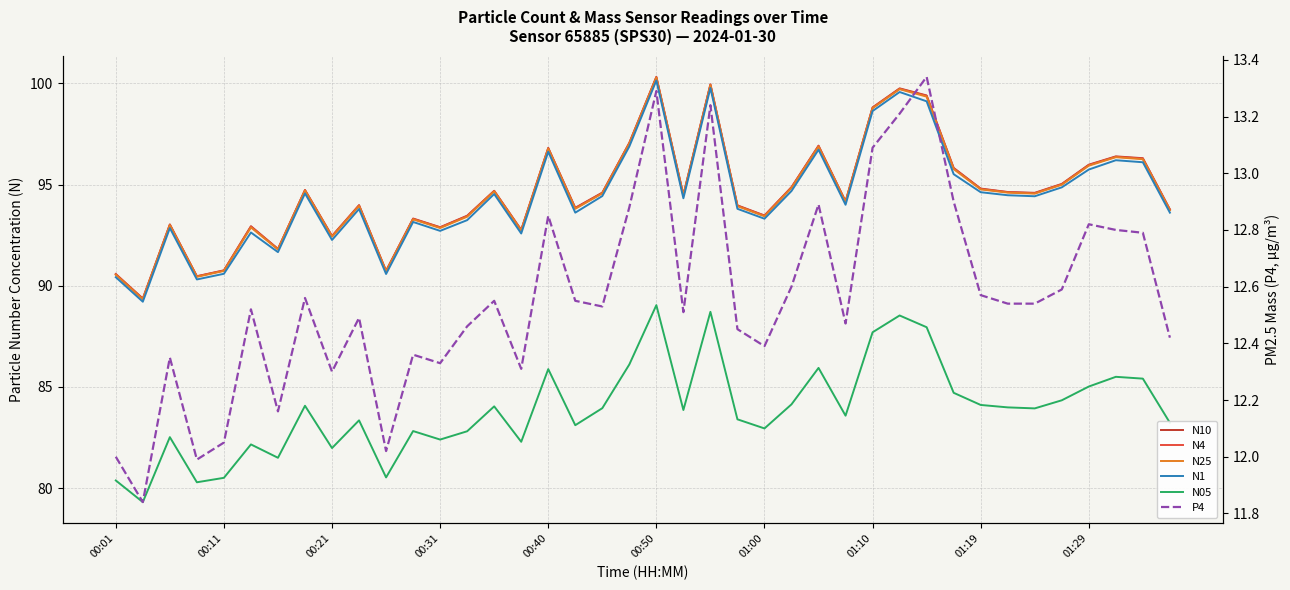

What is the label of the 29th point from the right?

11